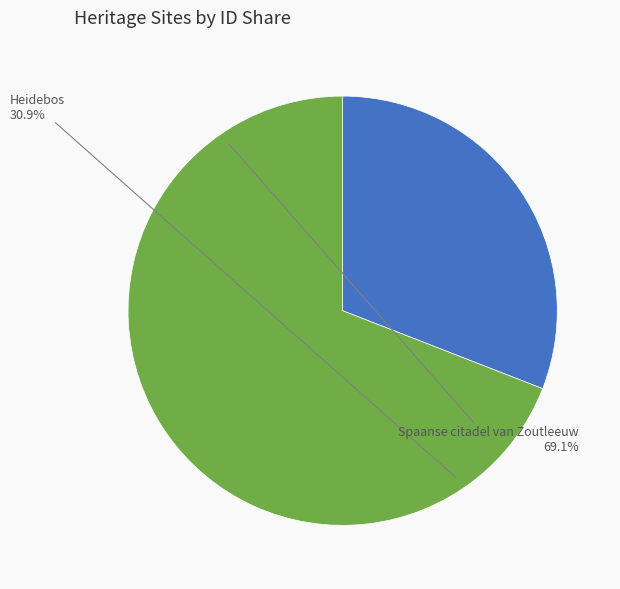

To the nearest percent, what percentage of the pie is Spaanse citadel van Zoutleeuw?

69%